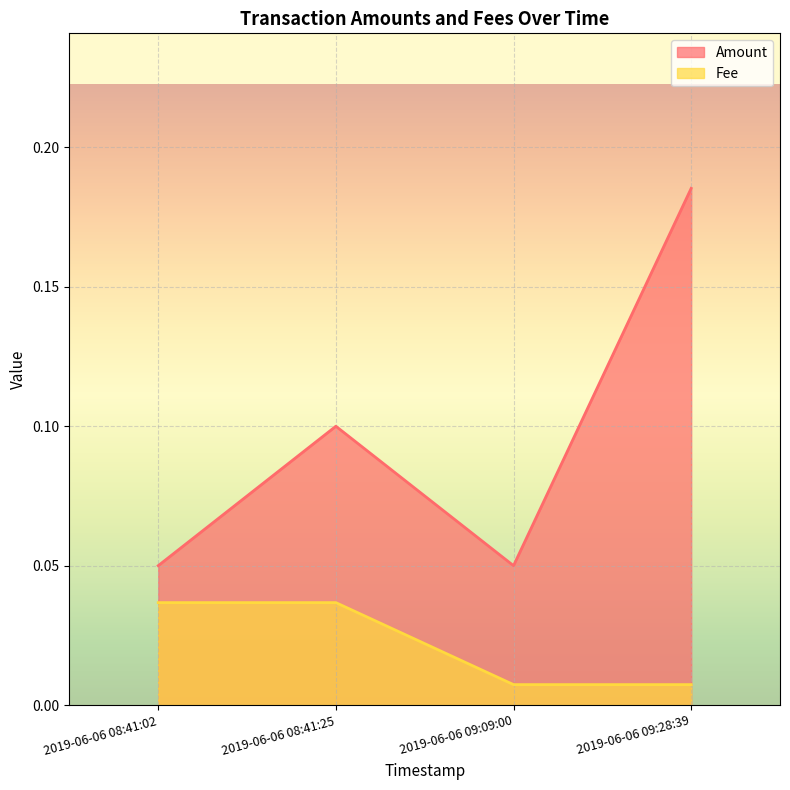

Which series has the widest spread of values?

Amount